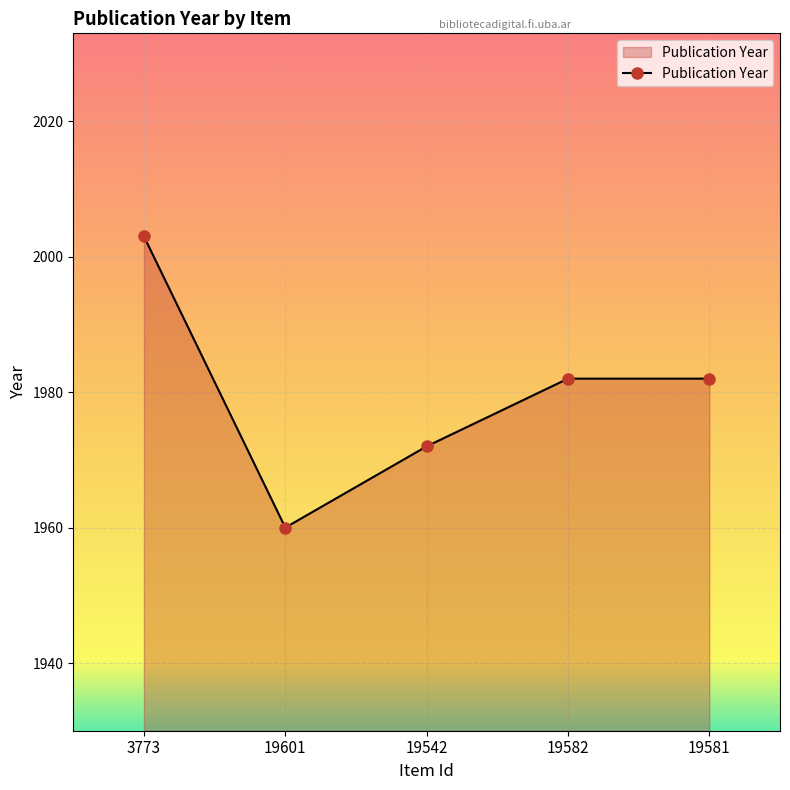

How many lines are shown in the chart?

1